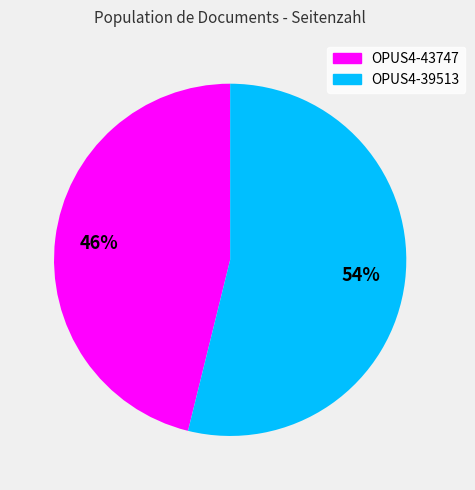

Combined, do OPUS4-43747 and OPUS4-39513 account for over 50%?

Yes